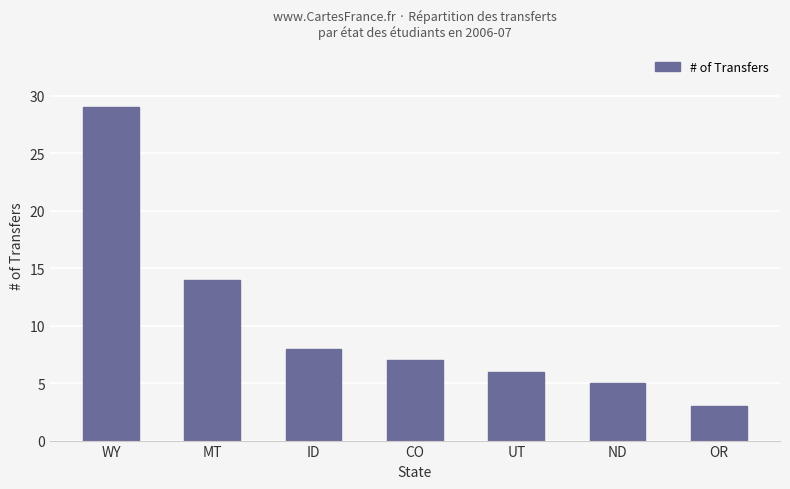

What is the change in value from UT to OR?

-3